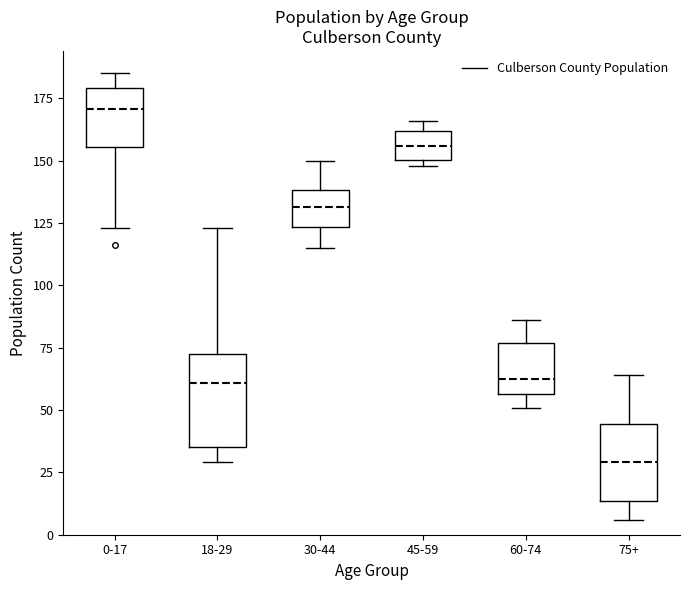

Reading left to right, read every box against the y-axis: the position of its median line, the range the box covers, and the ends of its whiskers. The values are not printed on the chart, so give them approximately, as read against the axis.

0-17: median 170, box 155 to 180, whiskers 125 to 185
18-29: median 60, box 35 to 75, whiskers 30 to 125
30-44: median 130, box 125 to 140, whiskers 115 to 150
45-59: median 155, box 150 to 160, whiskers 150 (just below the box's lower edge) to 165
60-74: median 65, box 55 to 75, whiskers 50 to 85
75+: median 30, box 15 to 45, whiskers 5 to 65